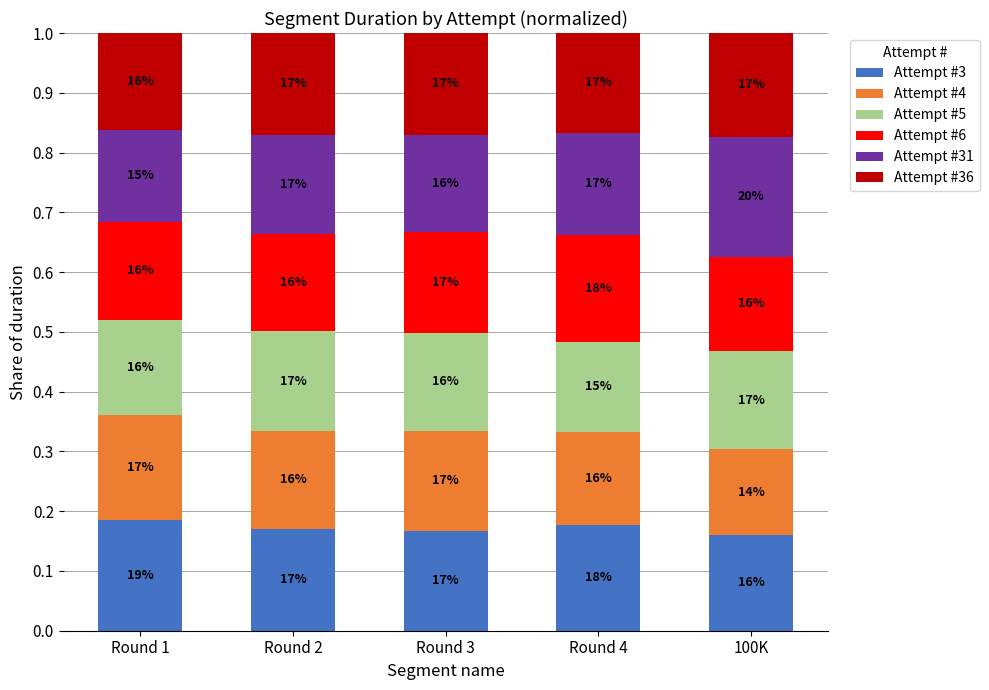

How many bars are there in total?

5